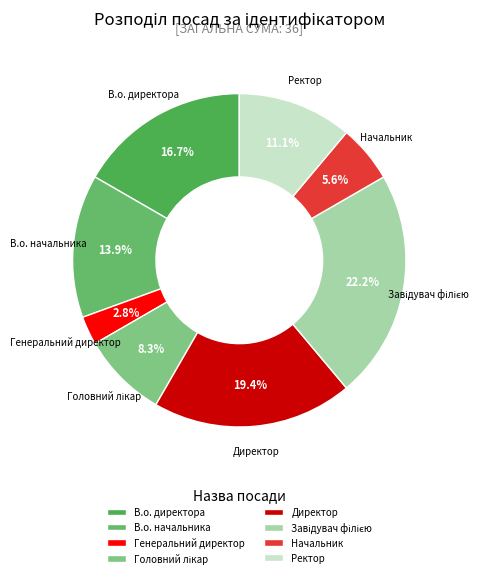

Which has a higher value, Директор or Генеральний директор?

Директор